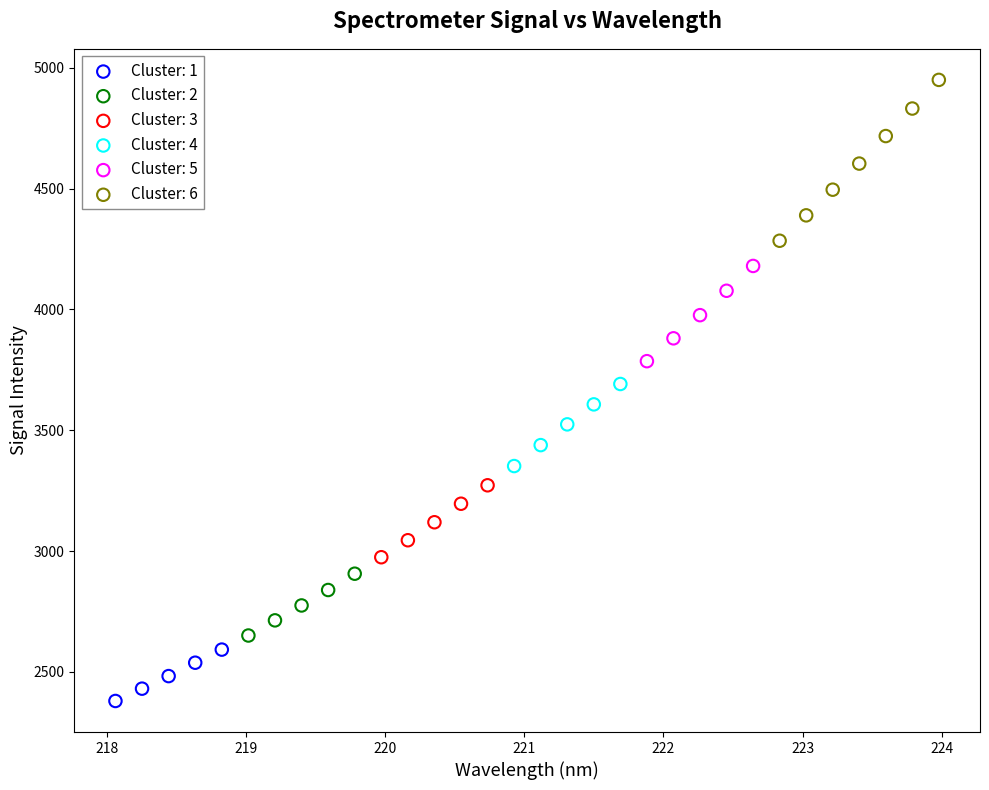

Which series has the largest Y range (max minus min)?

Cluster: 6